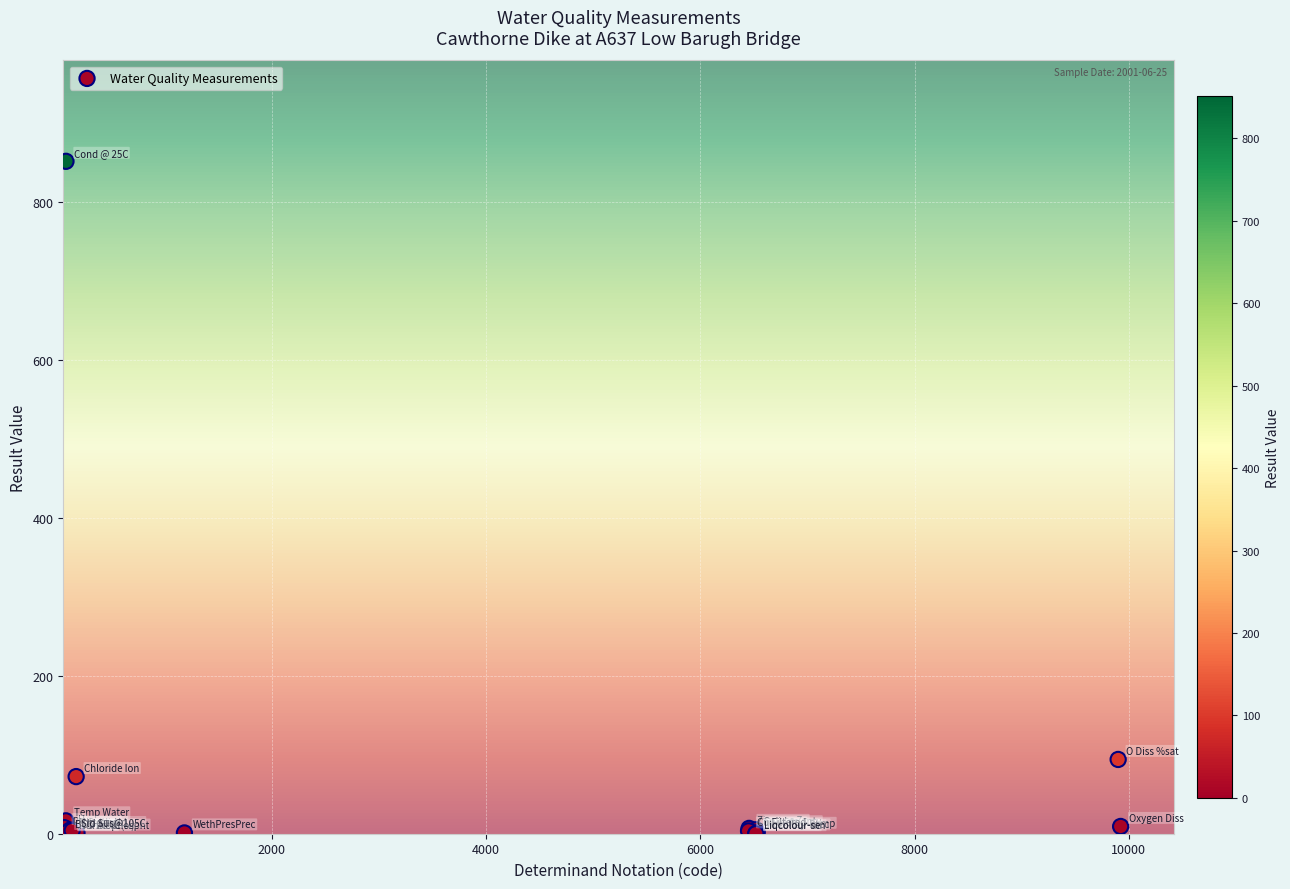

What Y value in the scatter plot is closest to 425?

94.0